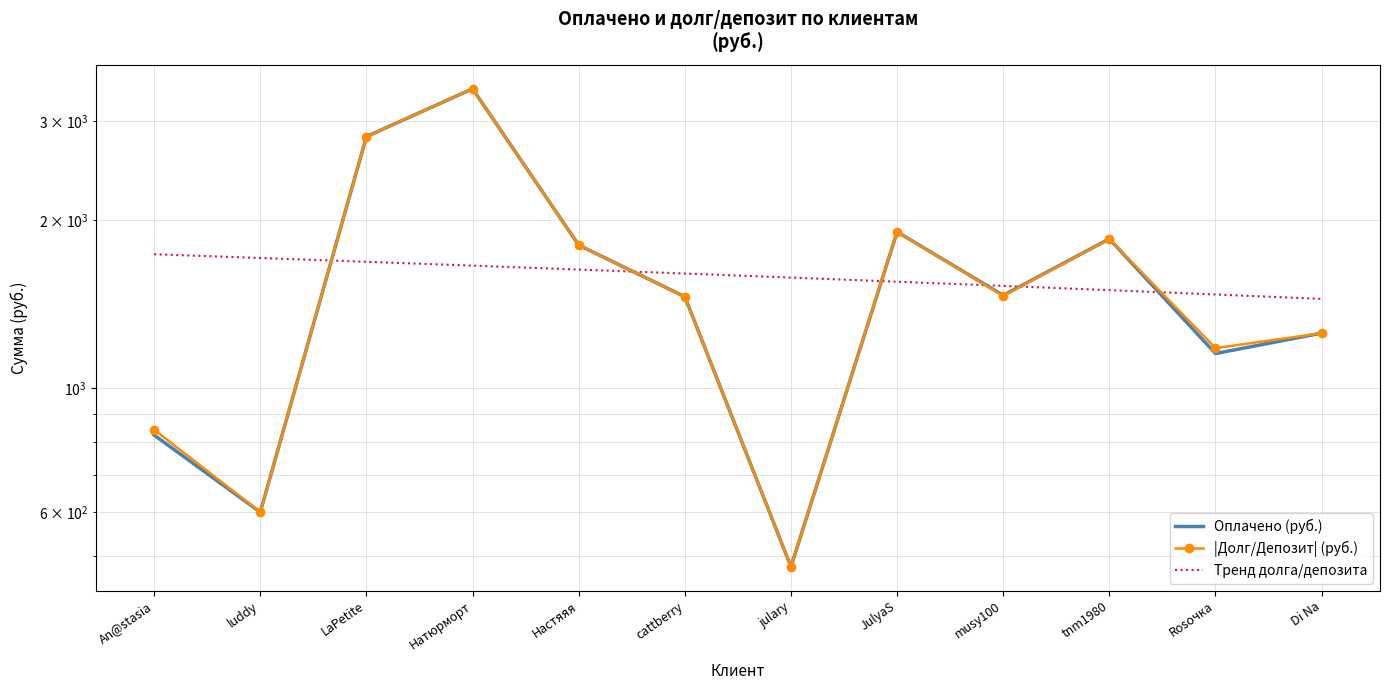

At which label does Тренд долга/депозита first exceed 1602?

An@stasia